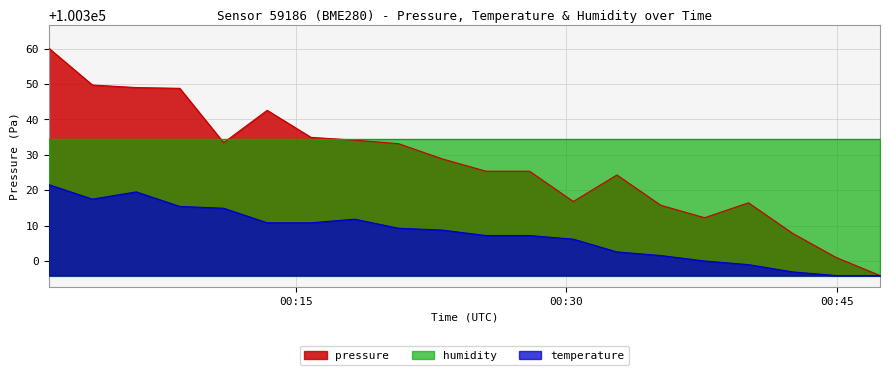

How many data points in pressure are above 100328?

10